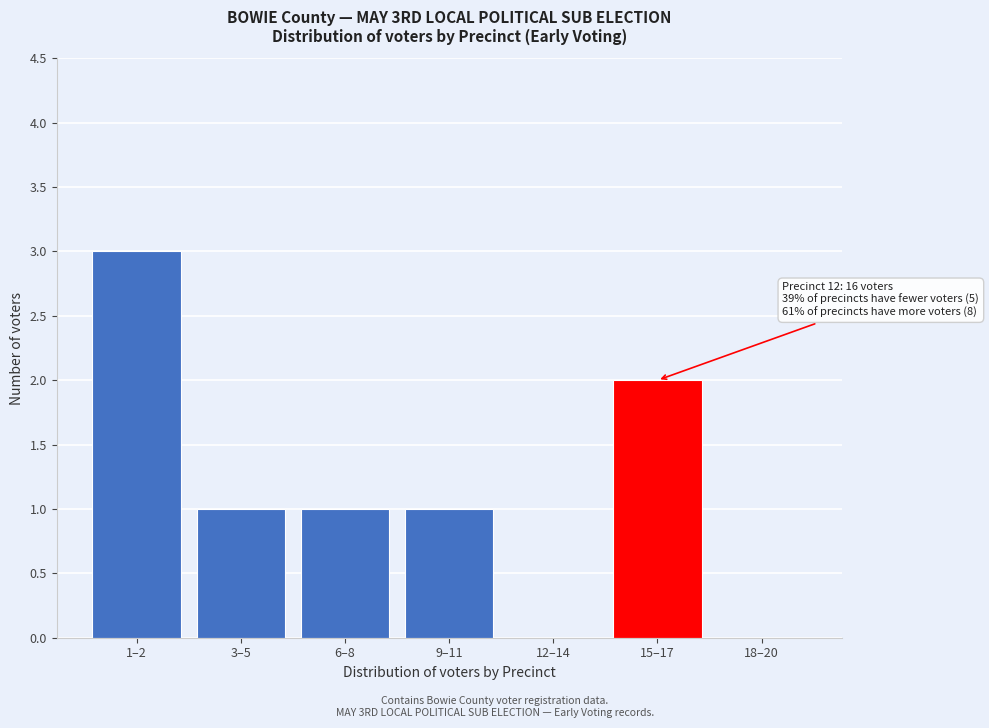

Reading left to right, what are all the values shown in this chart?

1–2=3	3–5=1	6–8=1	9–11=1	12–14=0	15–17=2	18–20=0